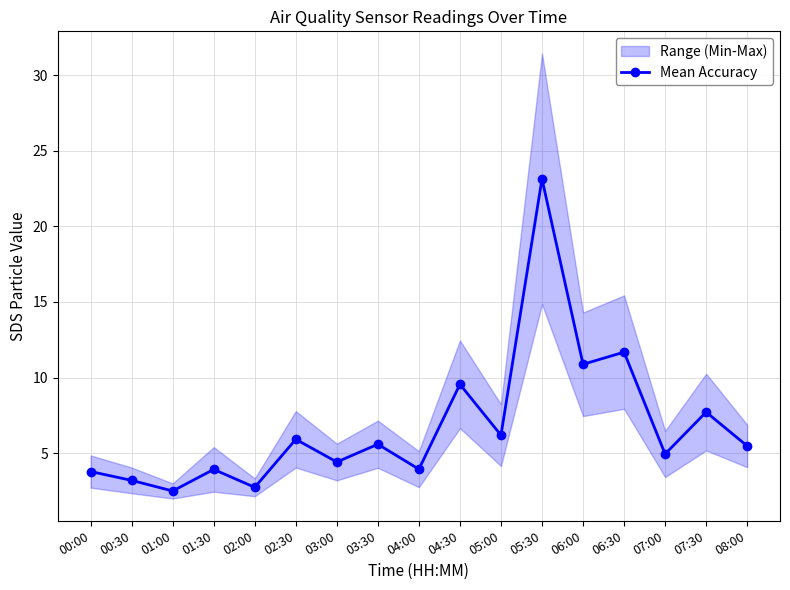

What is the ratio of the value at 00:30 to the value at 00:00?

0.8